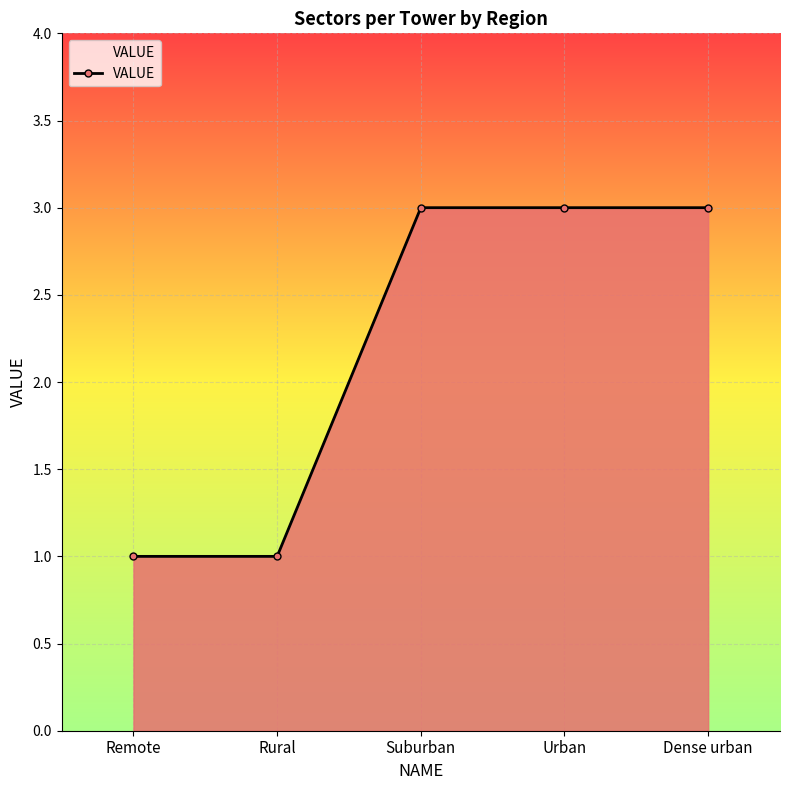

True or false: the data shows 2 at Remote.

False